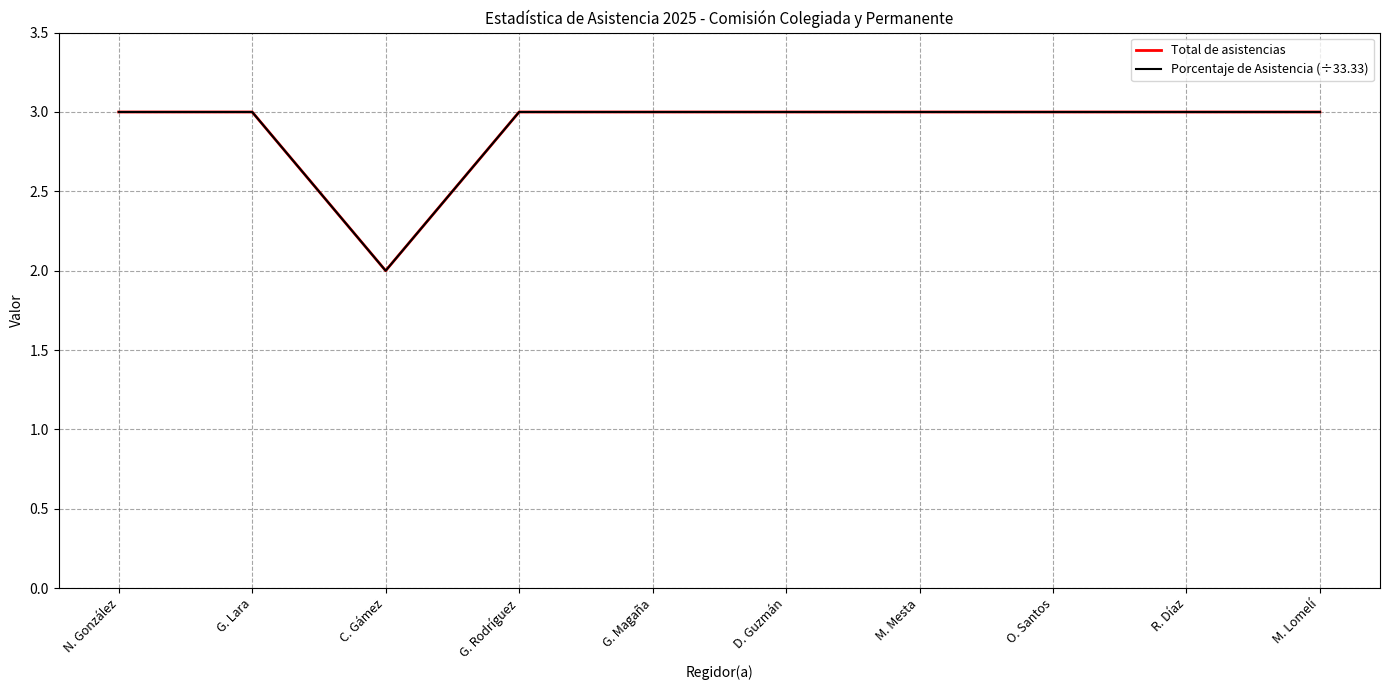

At which category does Total de asistencias reach its first local valley?

C. Gámez